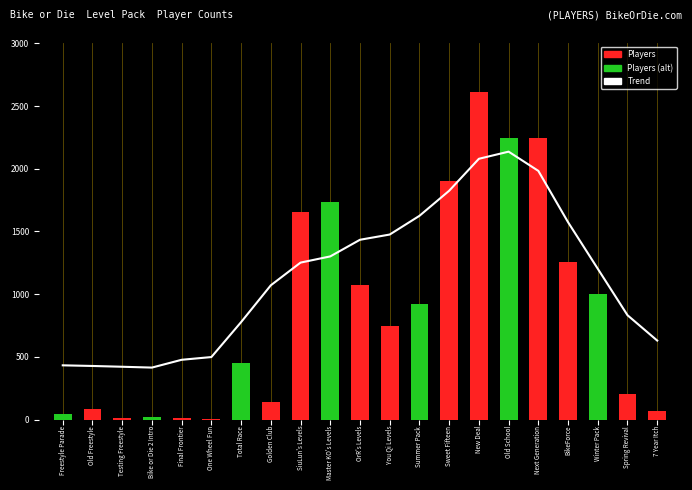

What is the label of the 14th bar from the left?

Sweet Fifteen